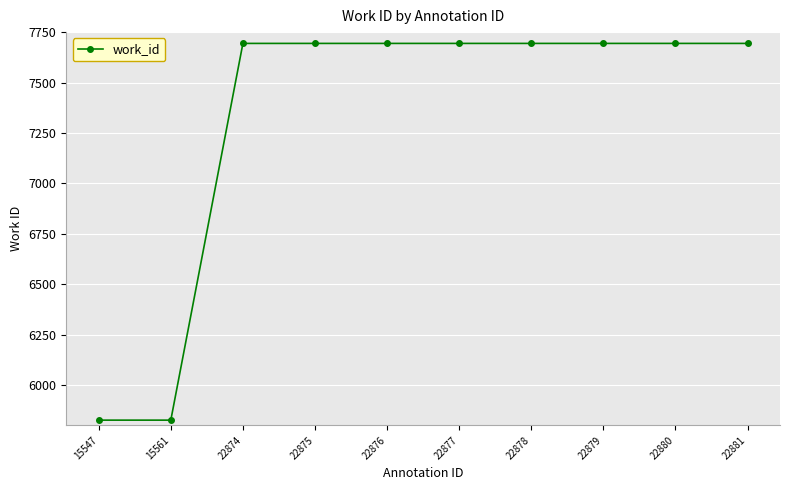

Is it true that the value at 22878 is 7694?

True